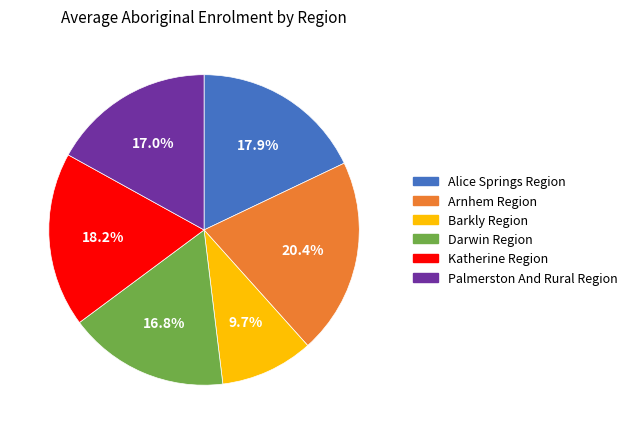

Do Darwin Region and Barkly Region together represent more than half of the pie?

No